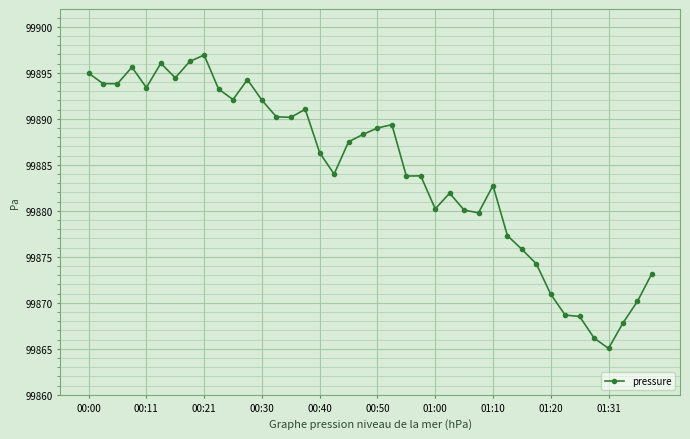

True or false: the data has more than 2 interior local peaks.

True